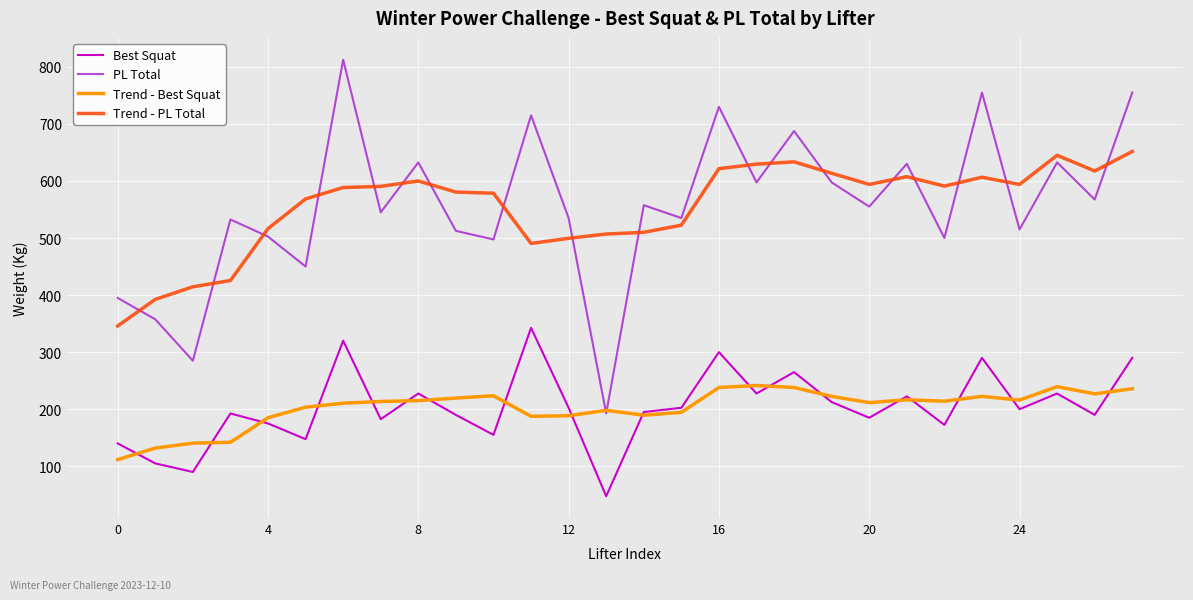

What is the maximum value for Trend - Best Squat?

241.5